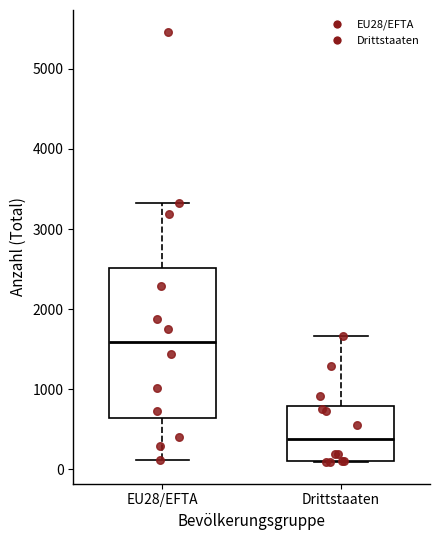

Which box is the tallest, from its lower edge to its upper edge?

EU28/EFTA